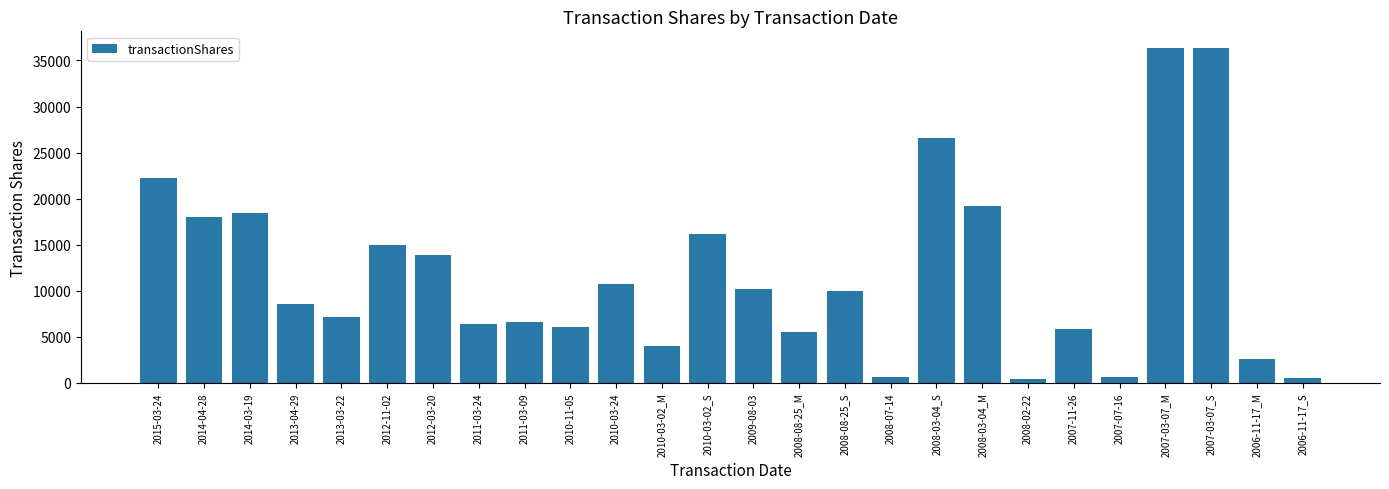

How many bars are there in total?

26